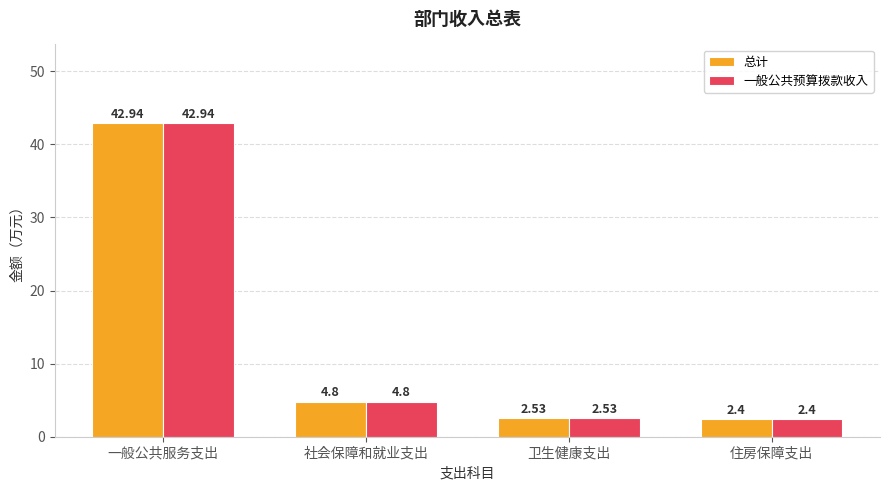

At which label is 一般公共预算拨款收入 closest to 22?

社会保障和就业支出